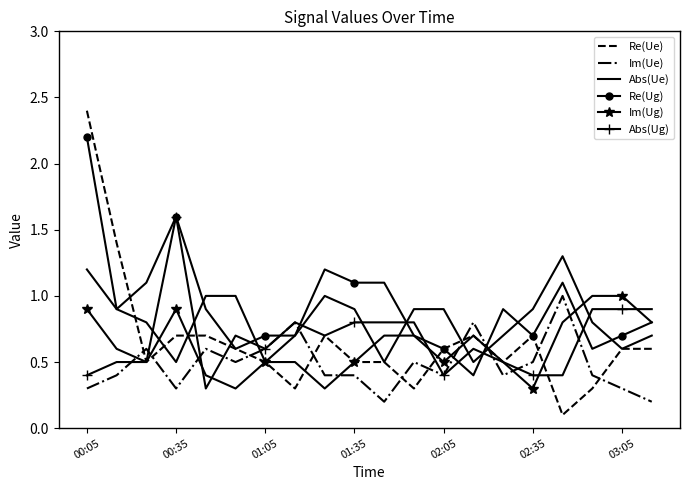

What is the lowest value of the Abs(Ue) series?

0.5